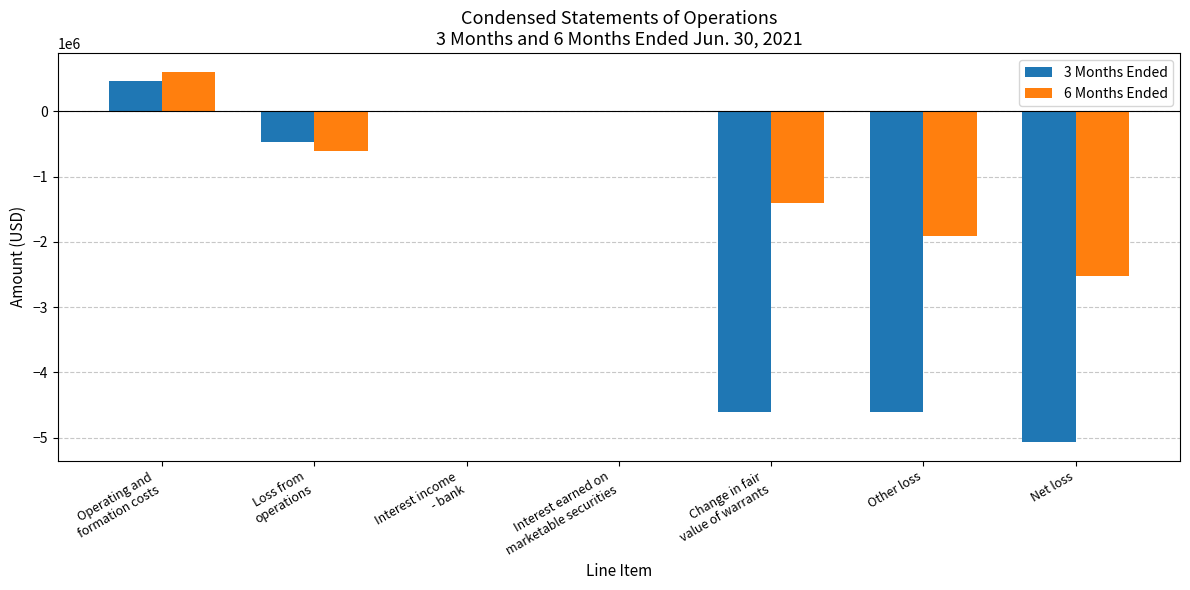

How many groups of bars are there?

7